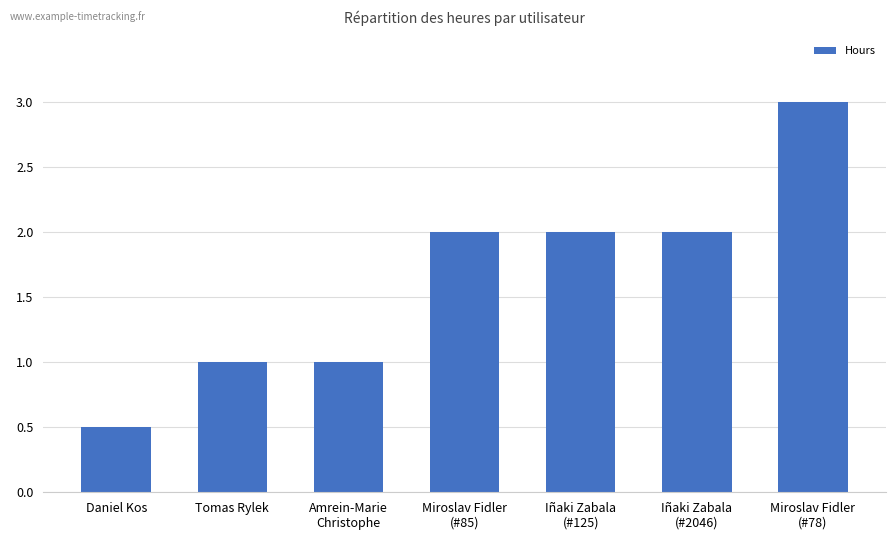

What is the difference between the maximum and minimum values?

2.5